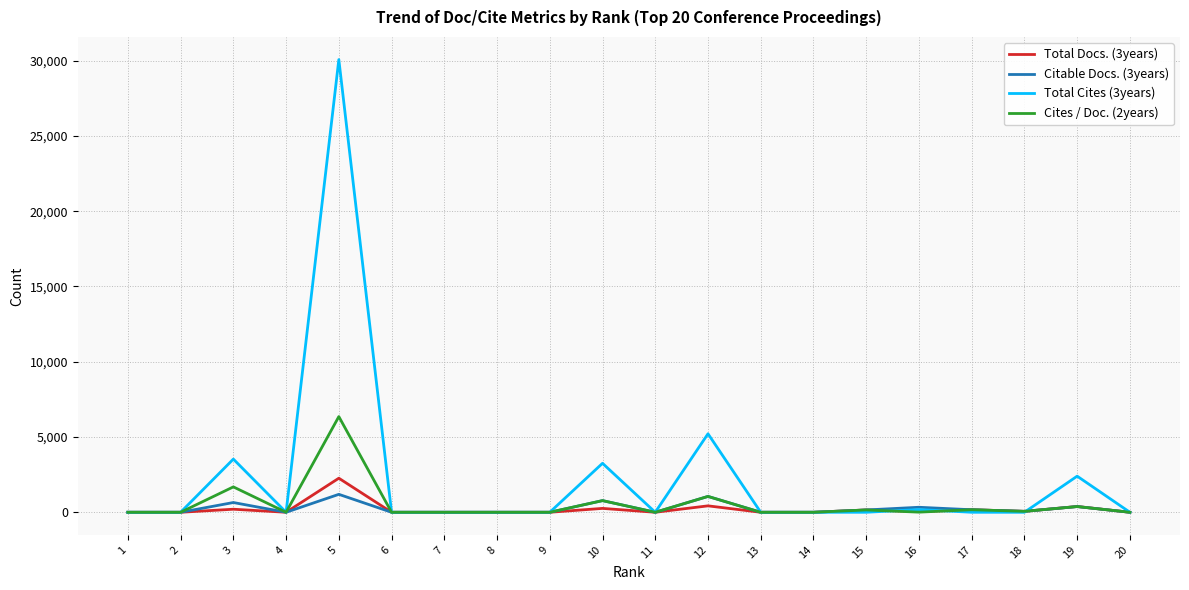

Which series has the largest total across all categories?

Total Cites (3years)